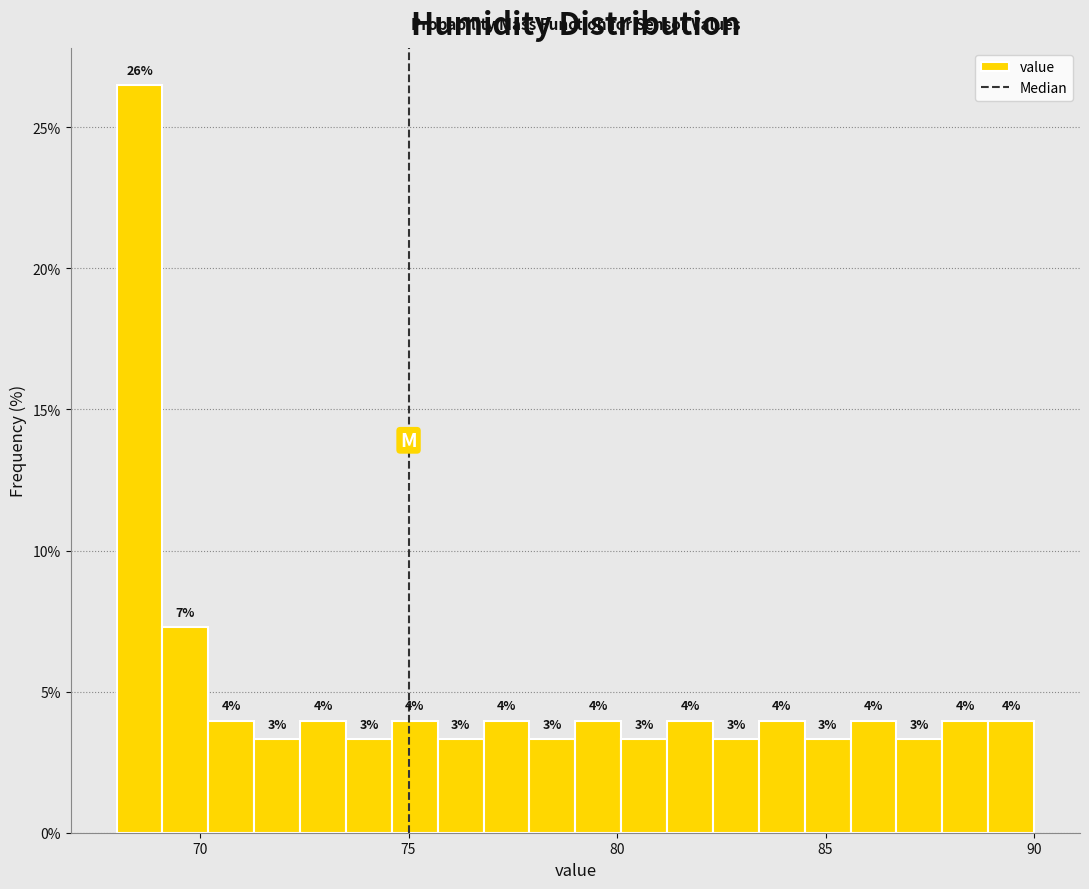

Read against the x-axis, roughly where is the centre of the tallest bar?

68.5